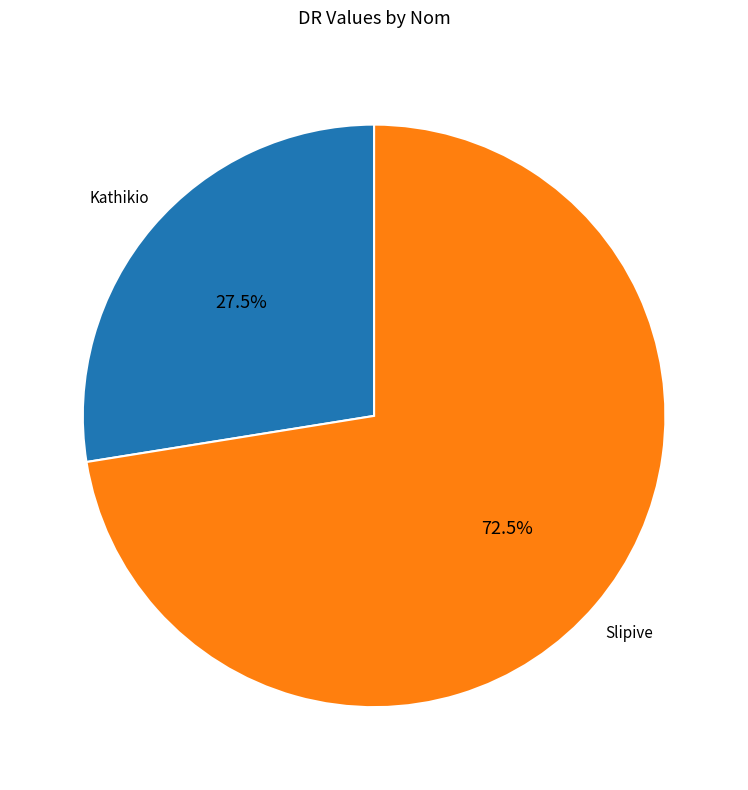

Does any single category account for the majority?

Yes